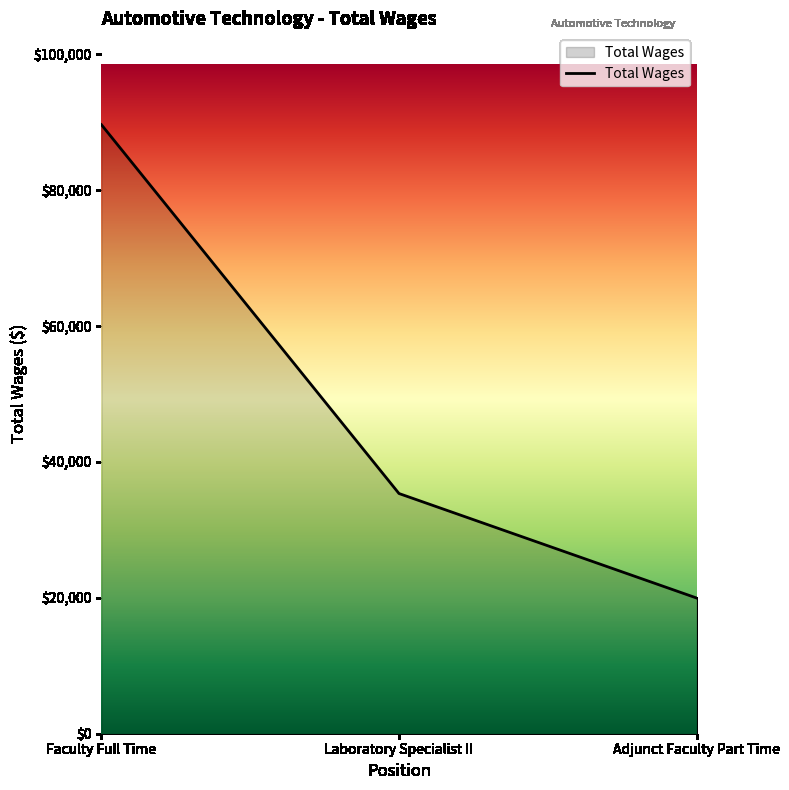

What is the minimum value shown in the chart?

19976